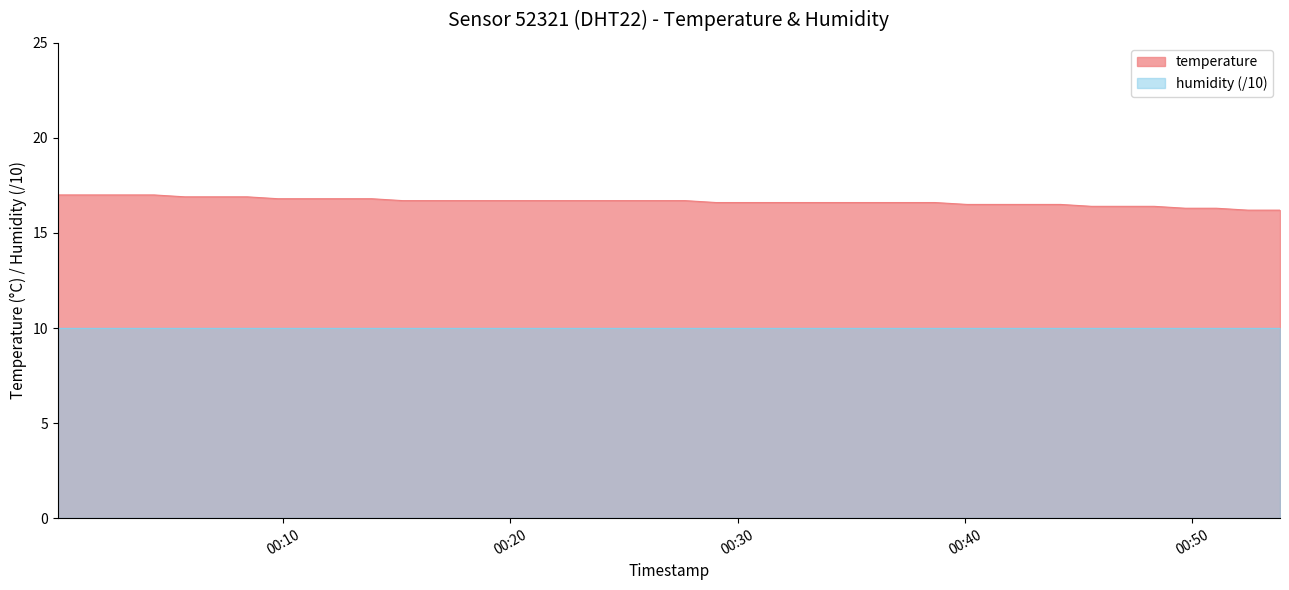

Count the values in the range 16 to 17.

40